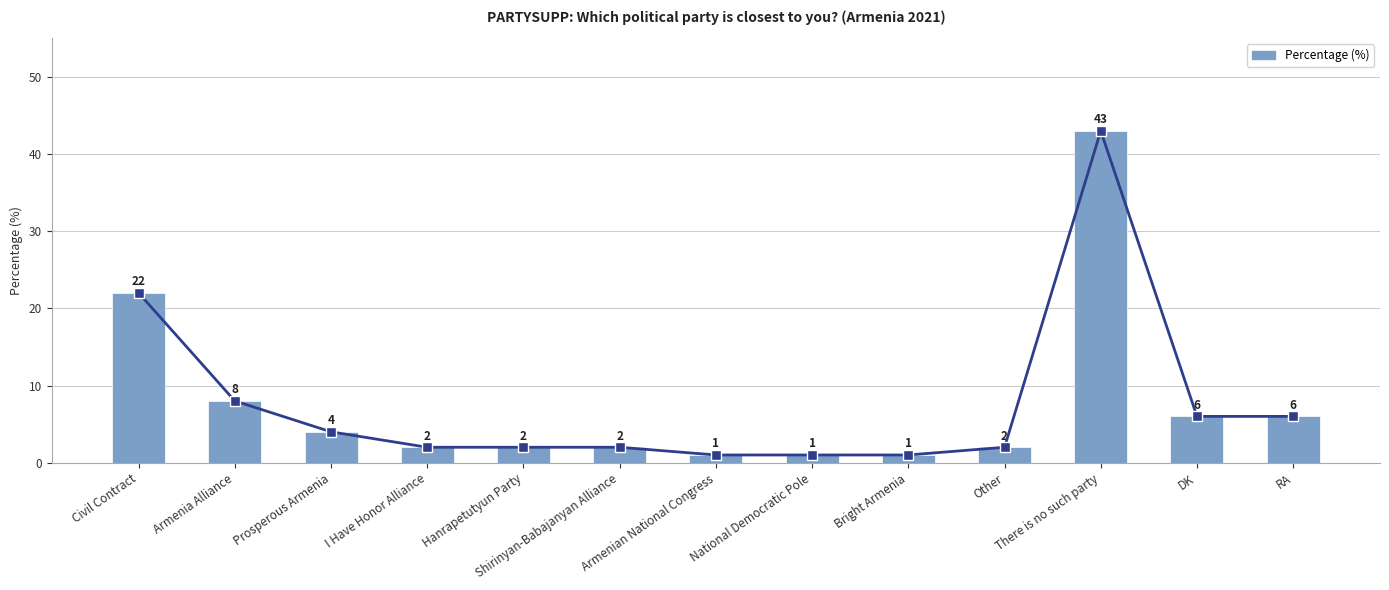

What position from the right is DK?

2